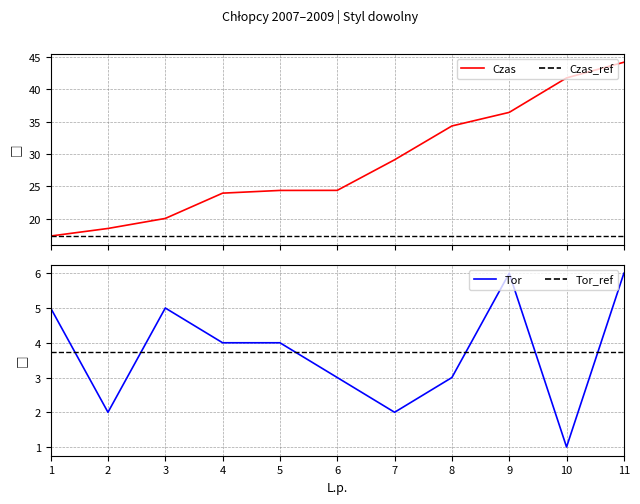

Is it true that Tor equals 2.0 at 7?

True